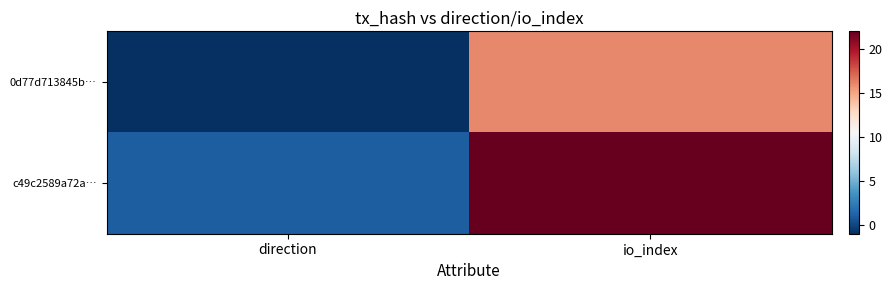

At which category is the sum across all series the highest?

io_index